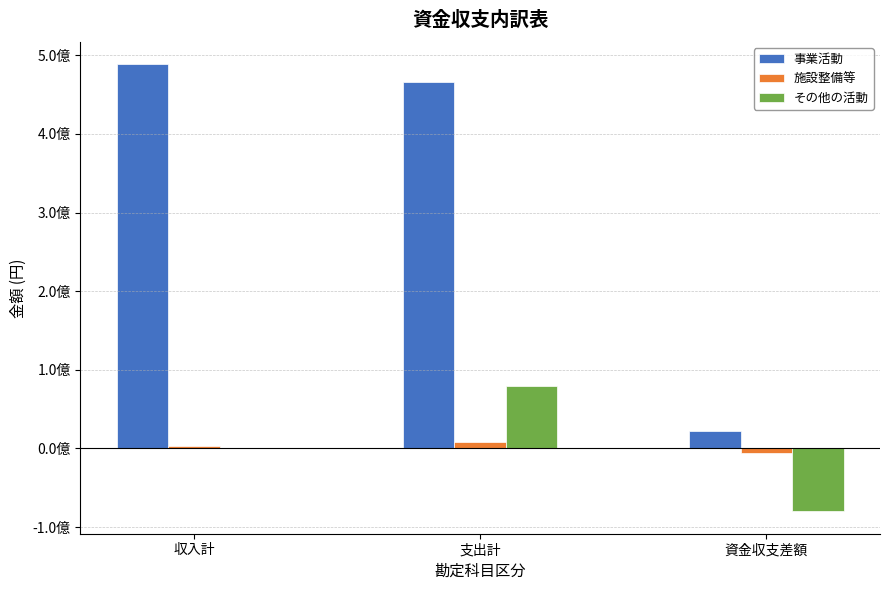

Is it true that その他の活動 equals -118278159 at 資金収支差額?

False